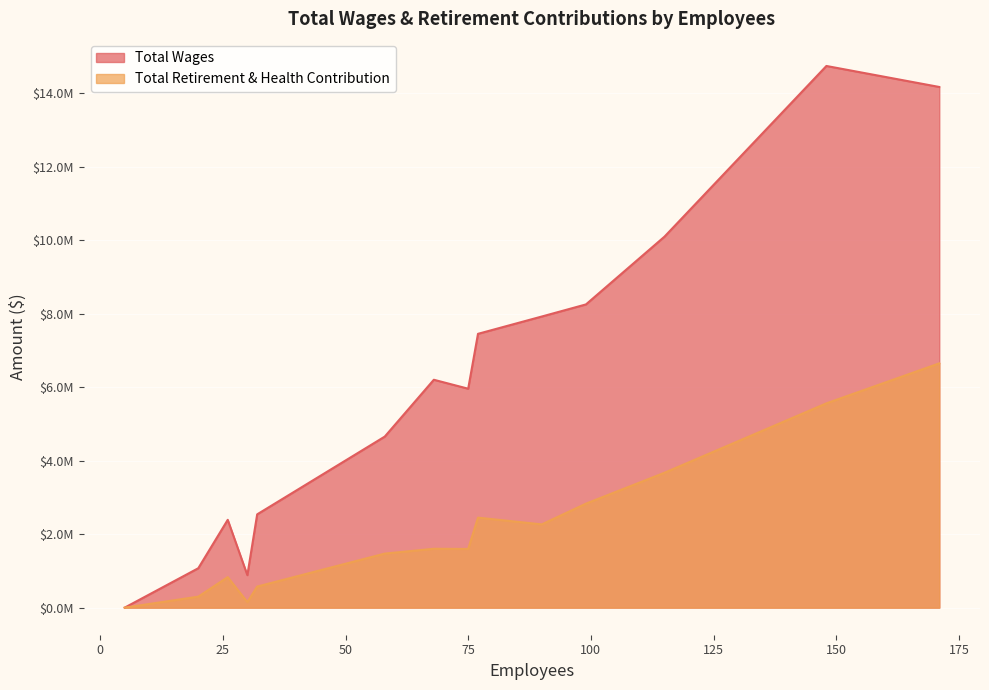

Rank the series at 3 from lowest to highest value.

Total Retirement & Health Contribution, Total Wages